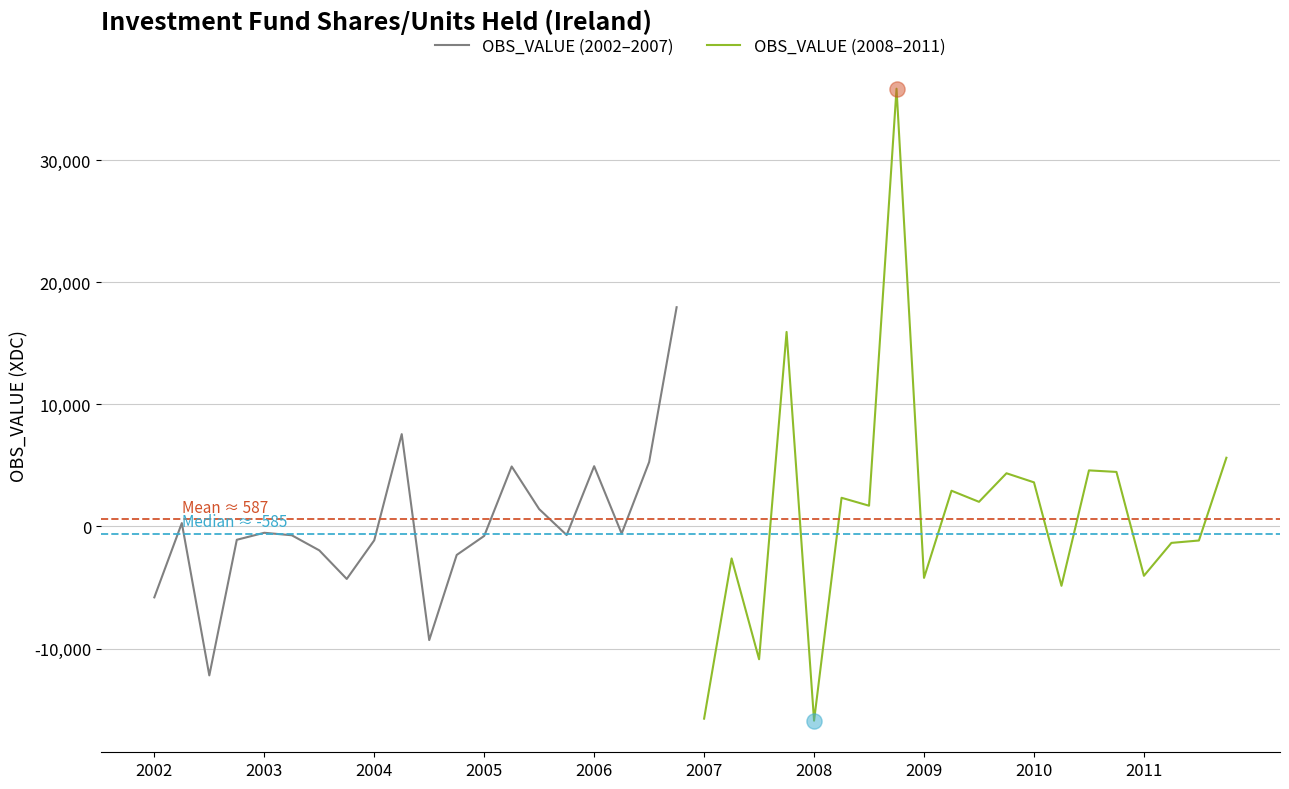

Which series has the largest total across all categories?

OBS_VALUE (2008–2011)